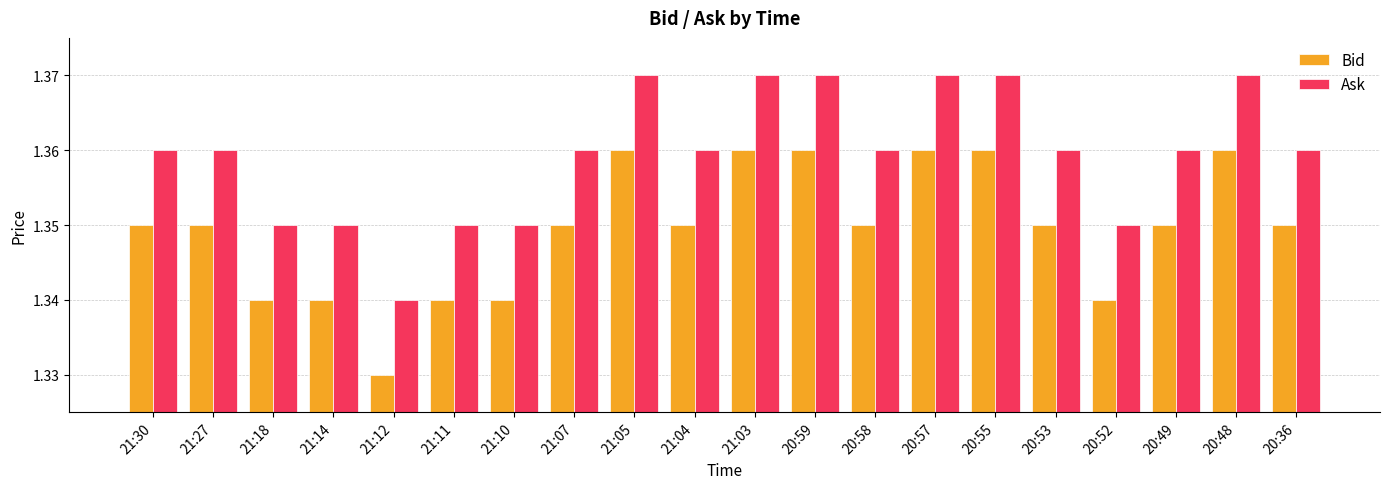

Is the value of Ask at 21:05 greater than the value of Bid at 20:58?

Yes